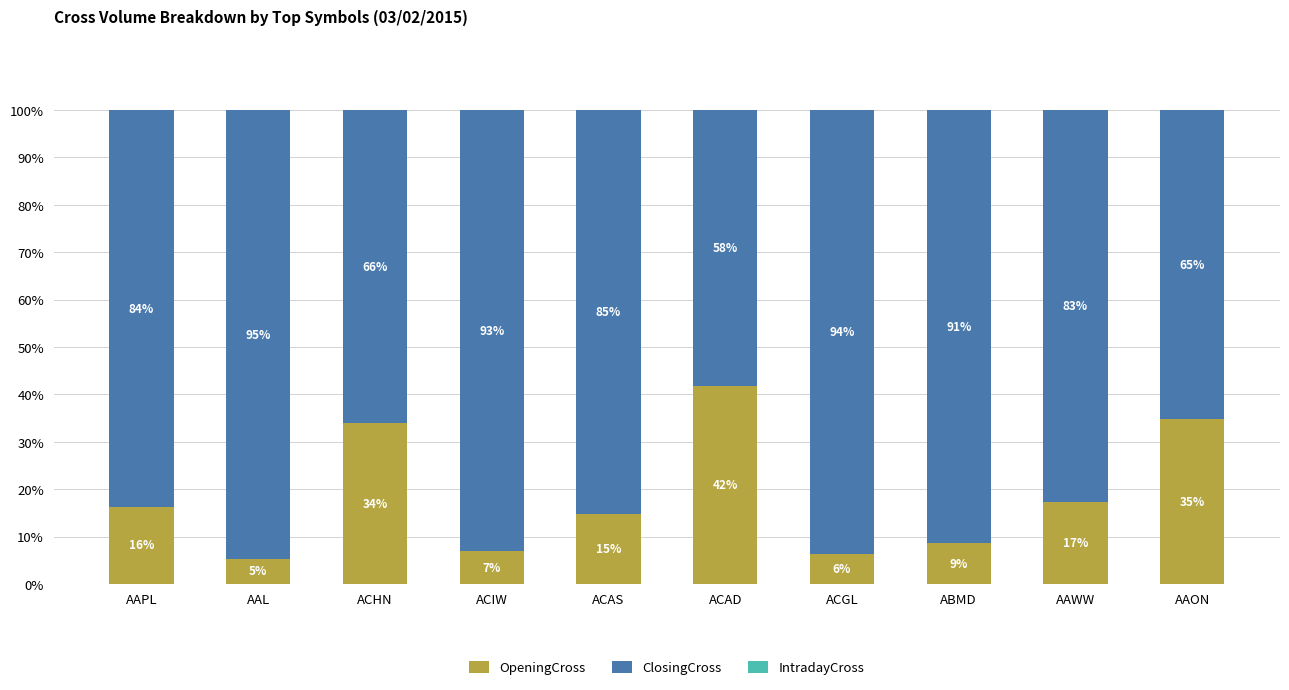

Rank the categories by OpeningCross value from highest to lowest.

ACAD, AAON, ACHN, AAWW, AAPL, ACAS, ABMD, ACIW, ACGL, AAL